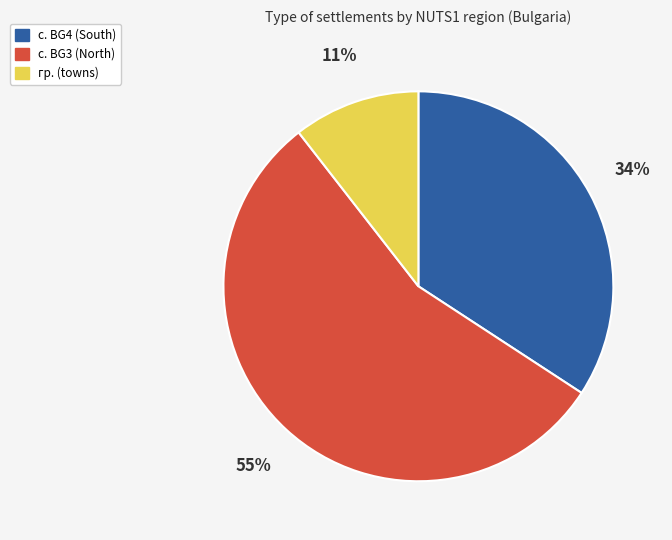

How many slices are in this pie chart?

3